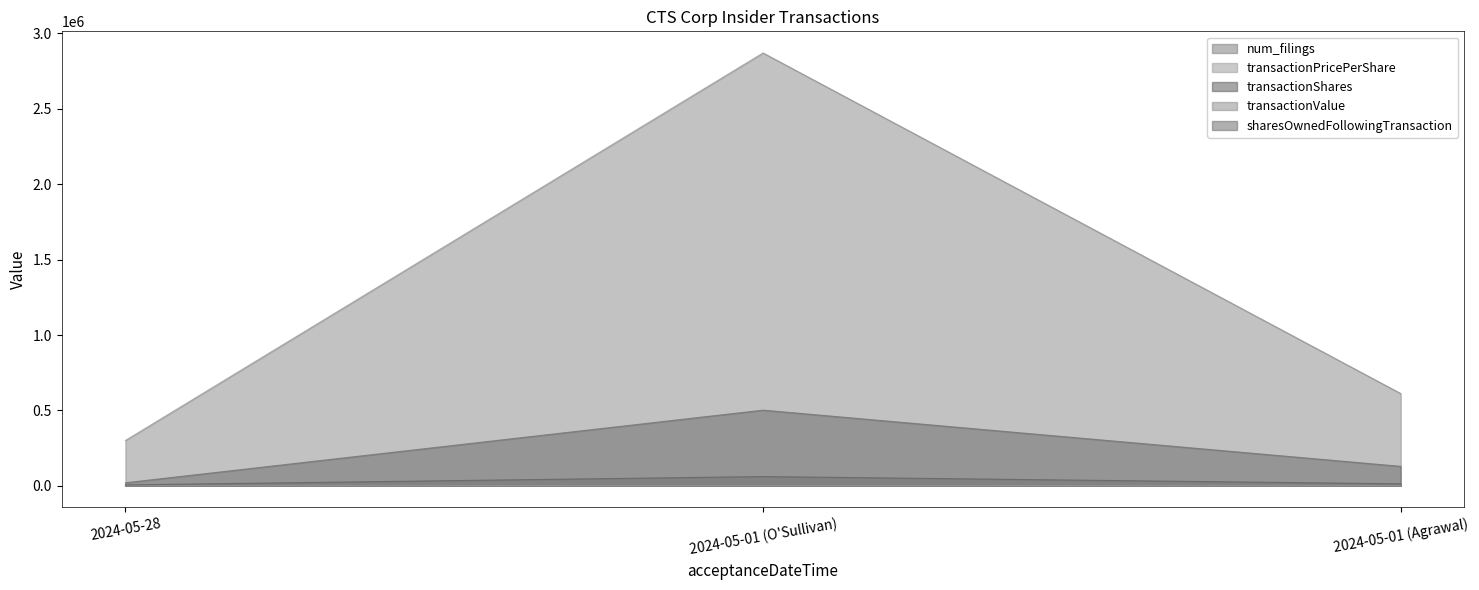

Reading left to right, extract all data points from this chart.

num_filings: 1.0	4.0	3.0
transactionPricePerShare: 52.4	47.1	47.0
transactionShares: 5733.0	60970.0	13003.0
transactionValue: 300352.0	2870750.0	611746.0
sharesOwnedFollowingTransaction: 19811.0	501637.0	128777.0